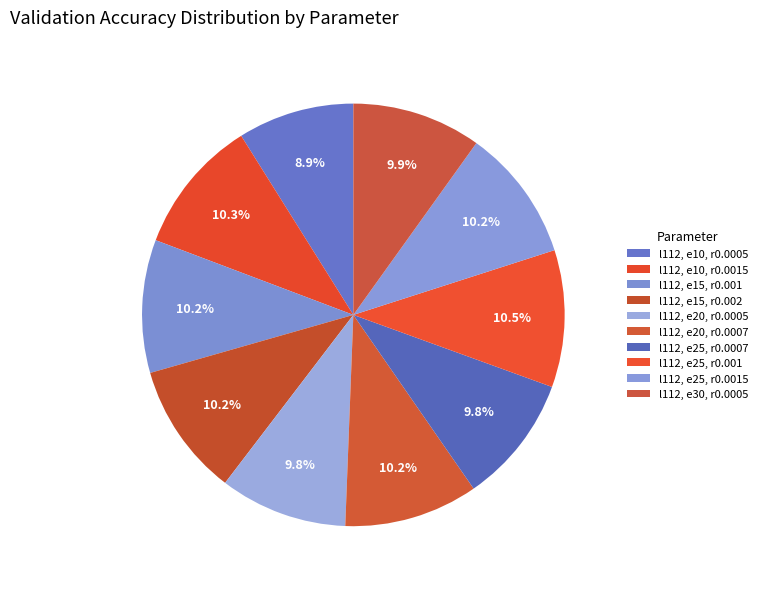

Count the number of slices in the pie.

10